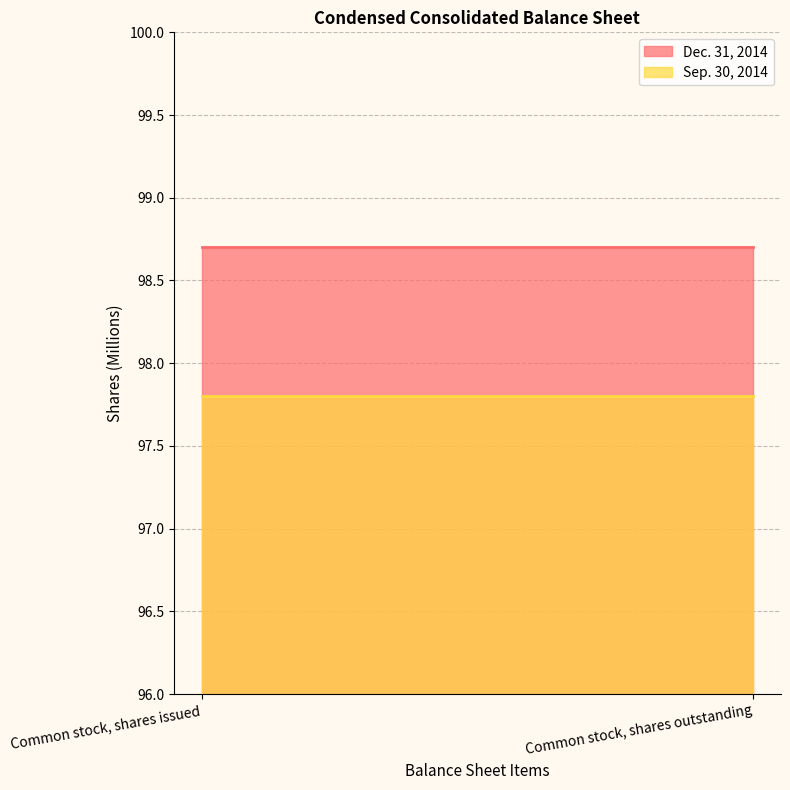

What is the difference between the highest and lowest values at Common stock, shares outstanding?

0.9